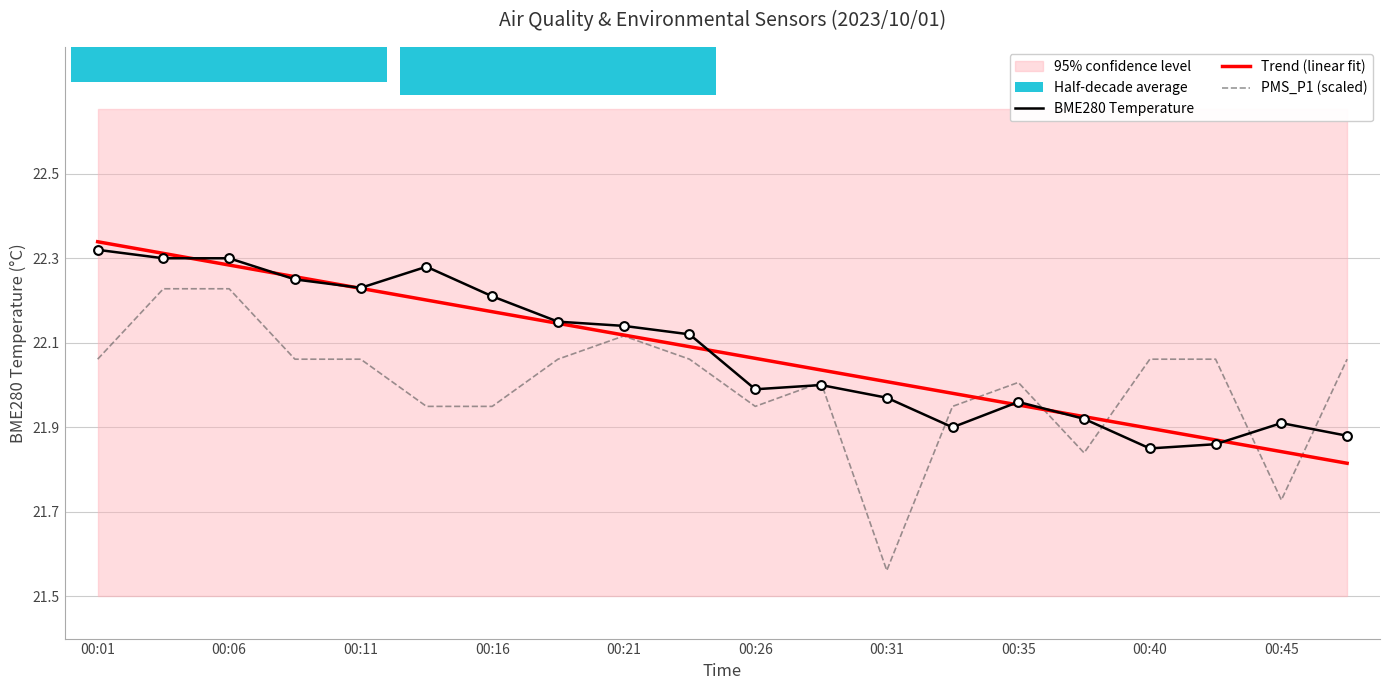

Which series contains the highest Y value?

Trend (linear fit)